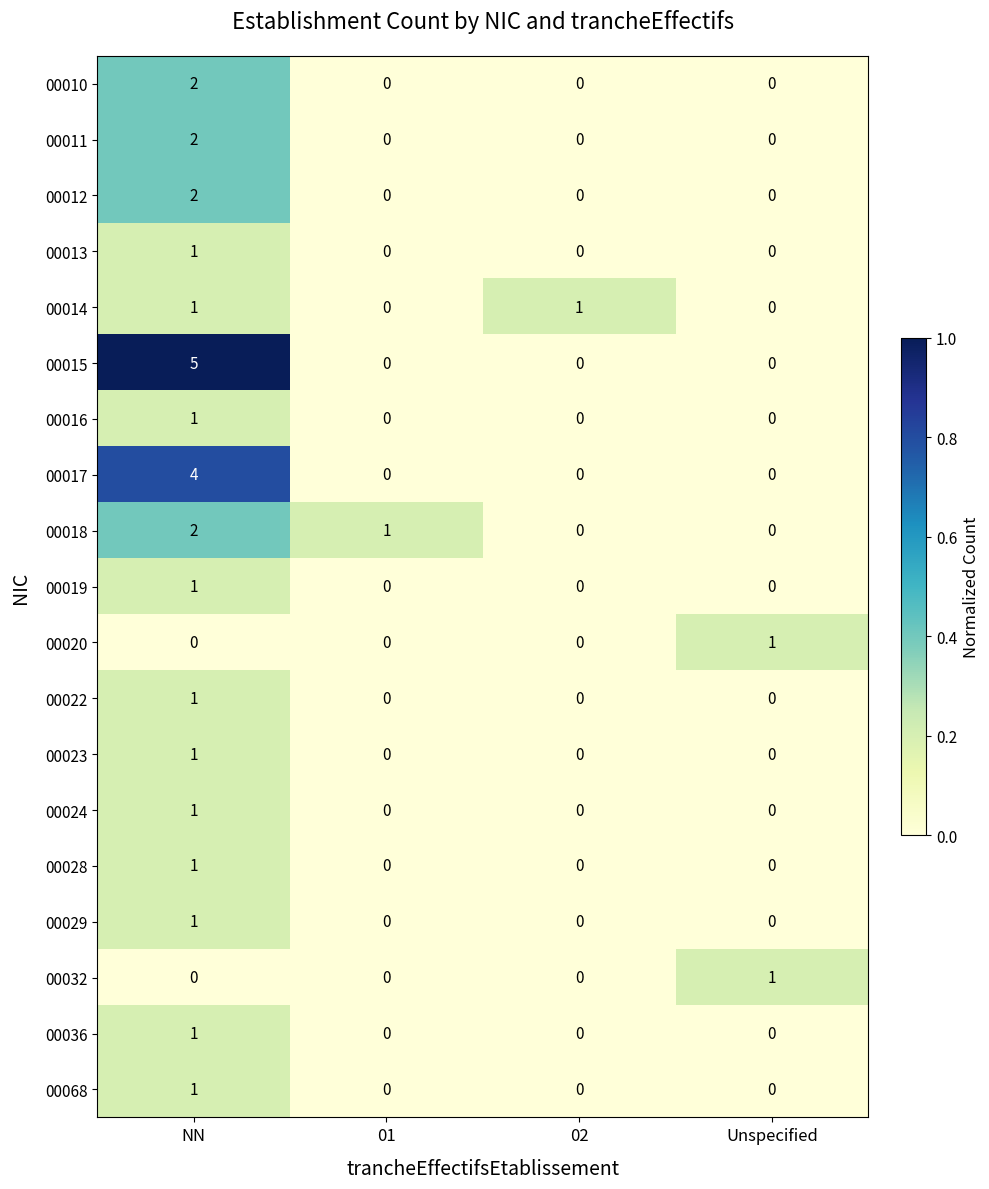

At how many categories does at least one series exceed 0?

4